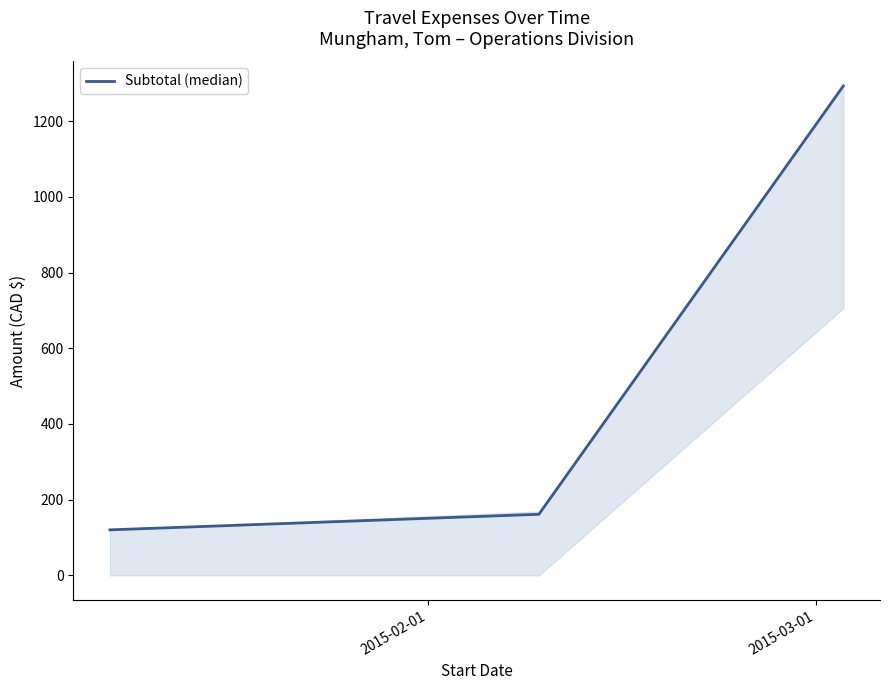

What is the greatest value displayed?

1292.9